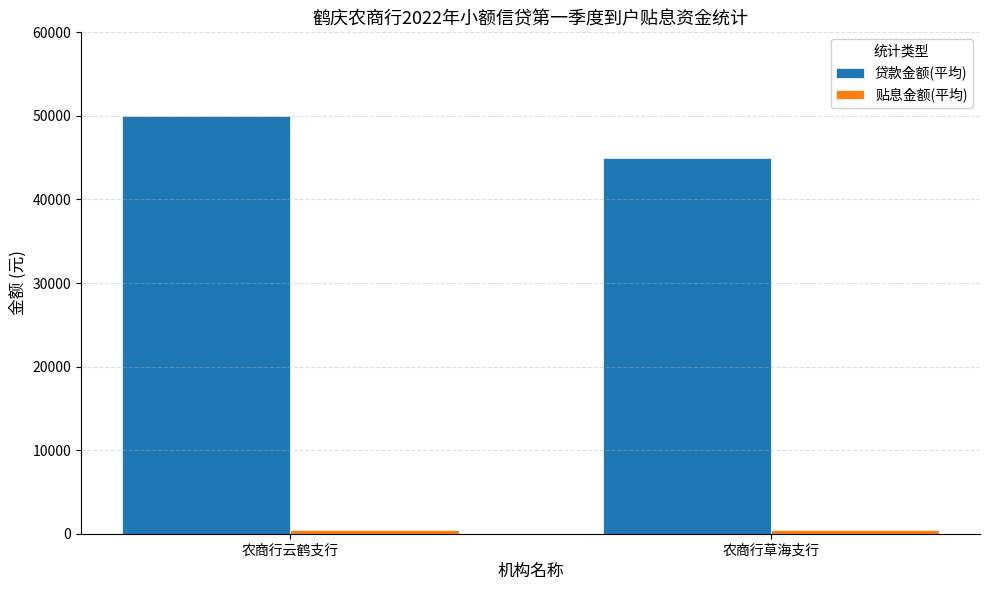

How many bars are there in each group?

2